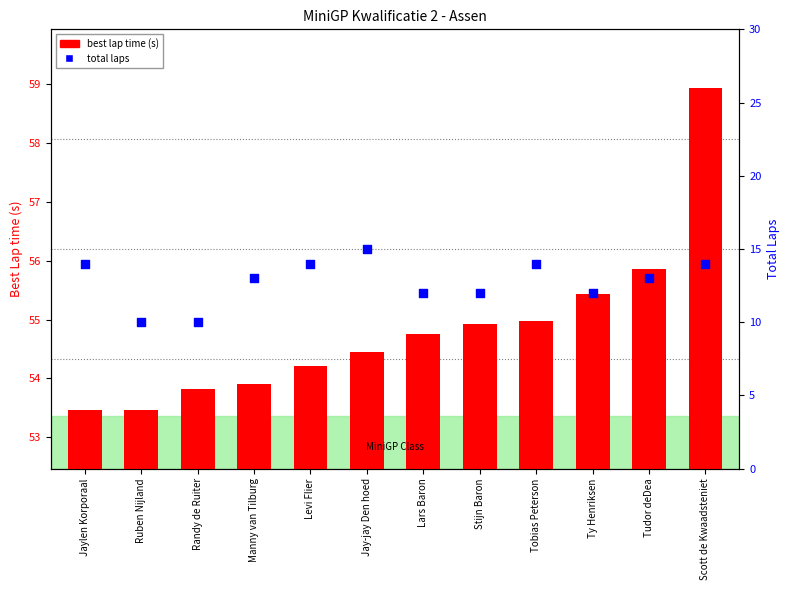

At how many categories does at least one series exceed 34?

12